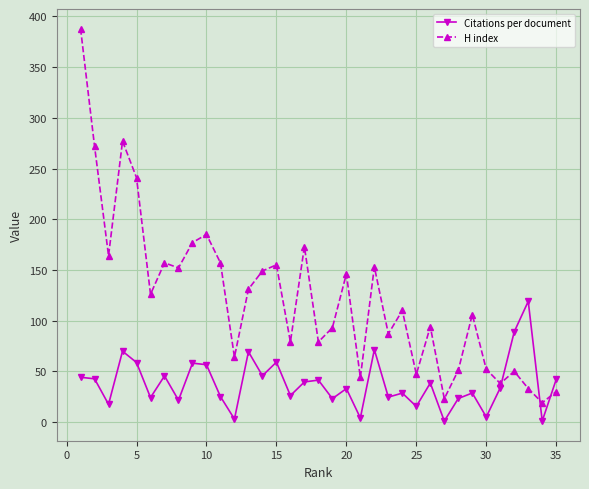

What is the lowest value of the H index series?

19.0